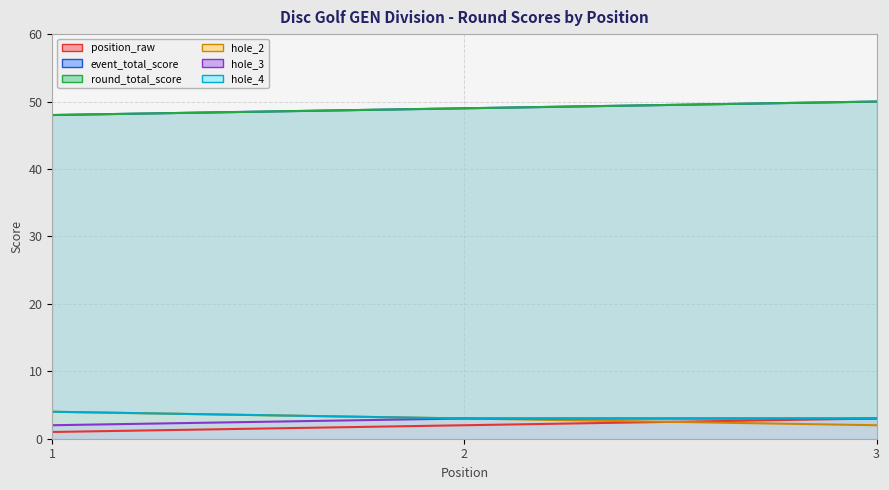

What is the value of the event_total_score (line) point at the 2nd from the left?

49